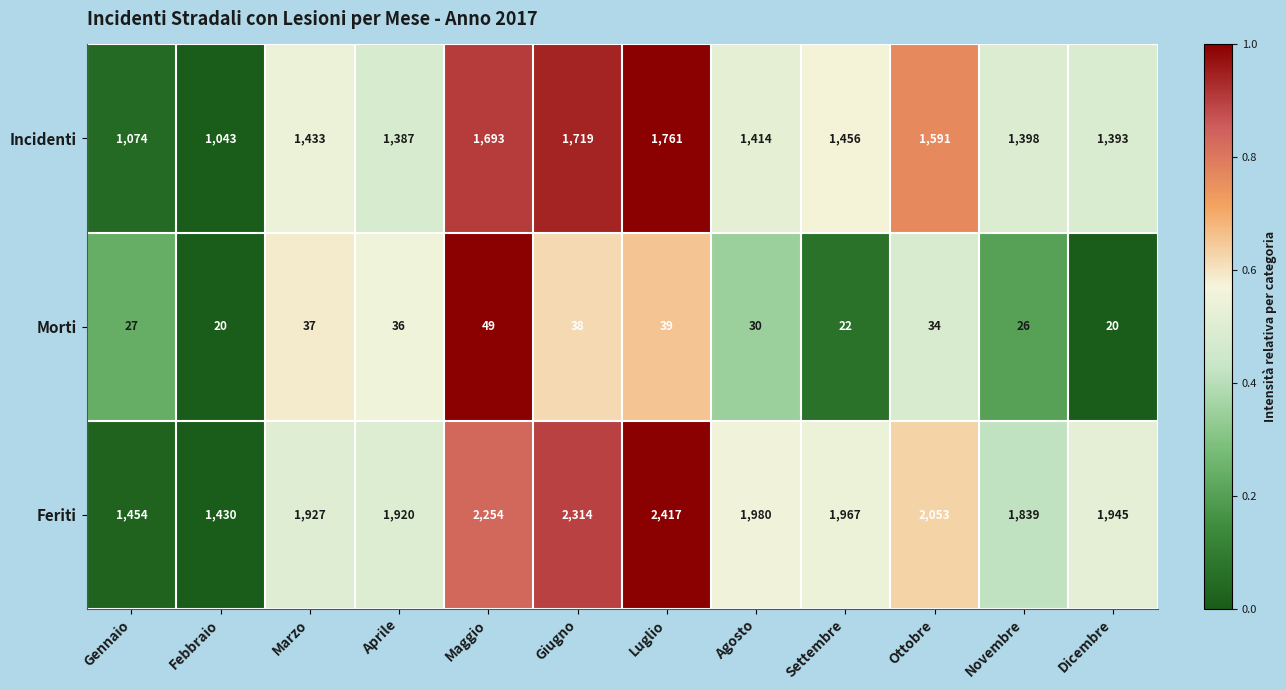

List the series in order of their peak value, lowest first.

Morti, Incidenti, Feriti